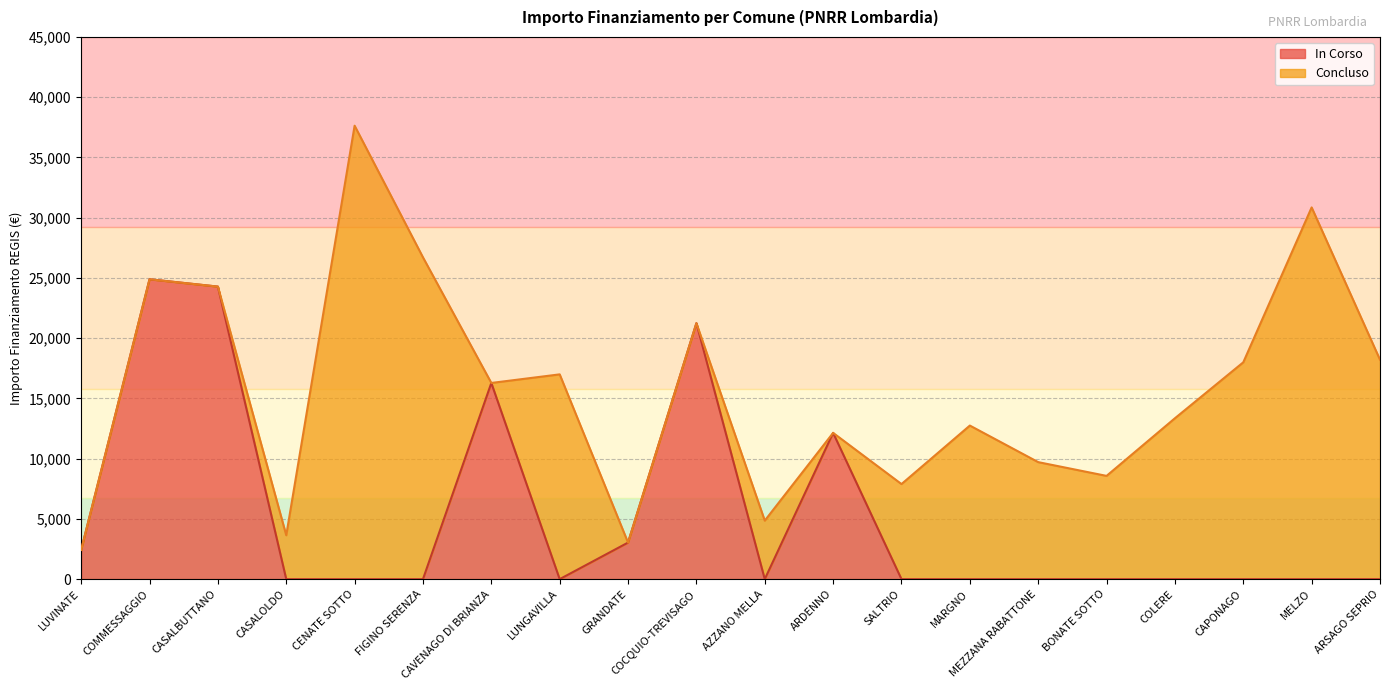

Which category has the lowest value across all series?

CASALOLDO